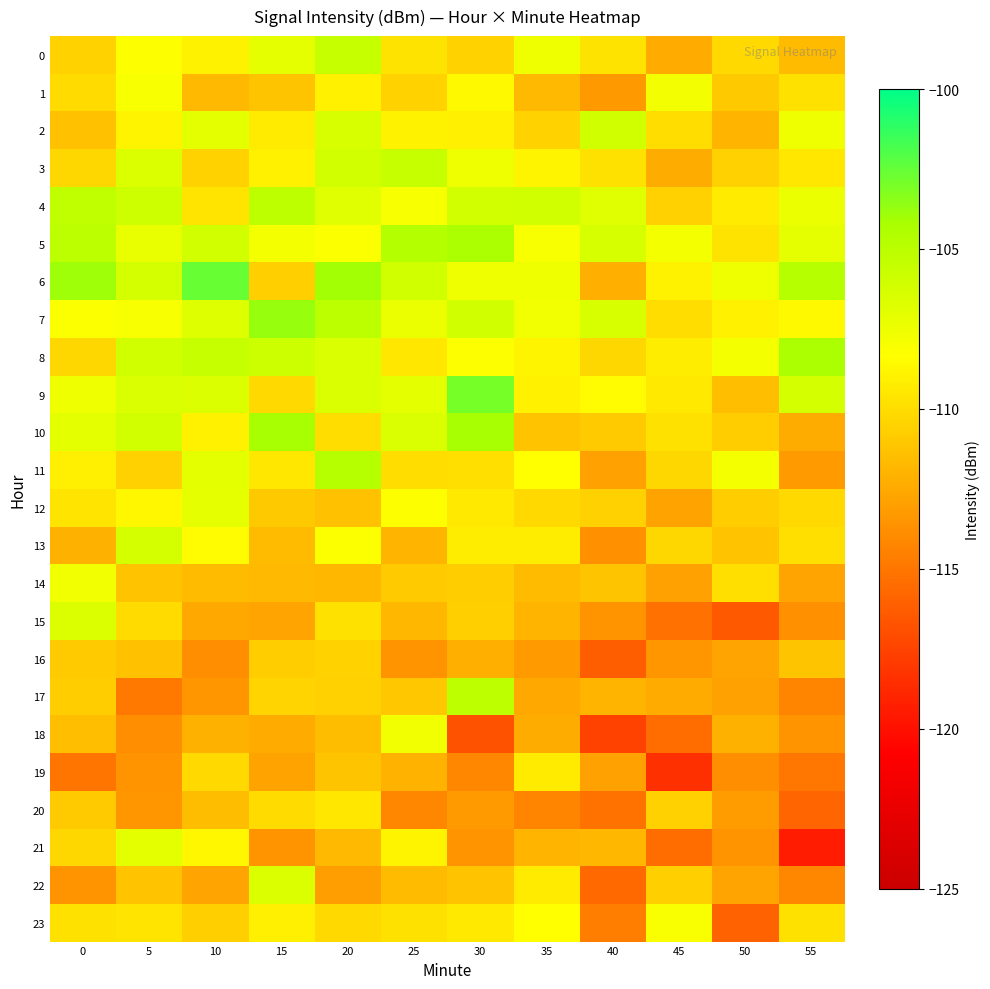

Between 10 and 30, which series saw the biggest shift?

17